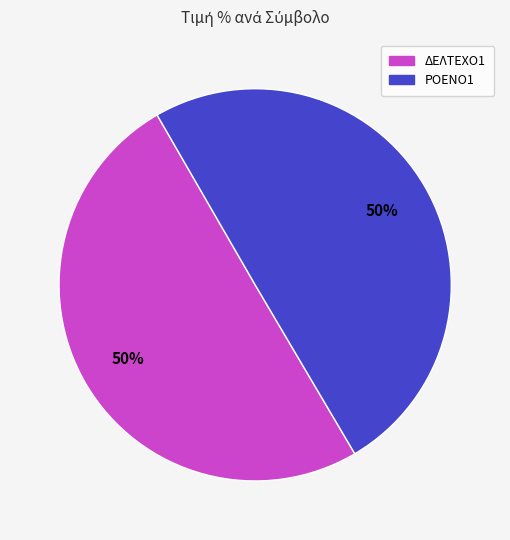

How many slices are in this pie chart?

2